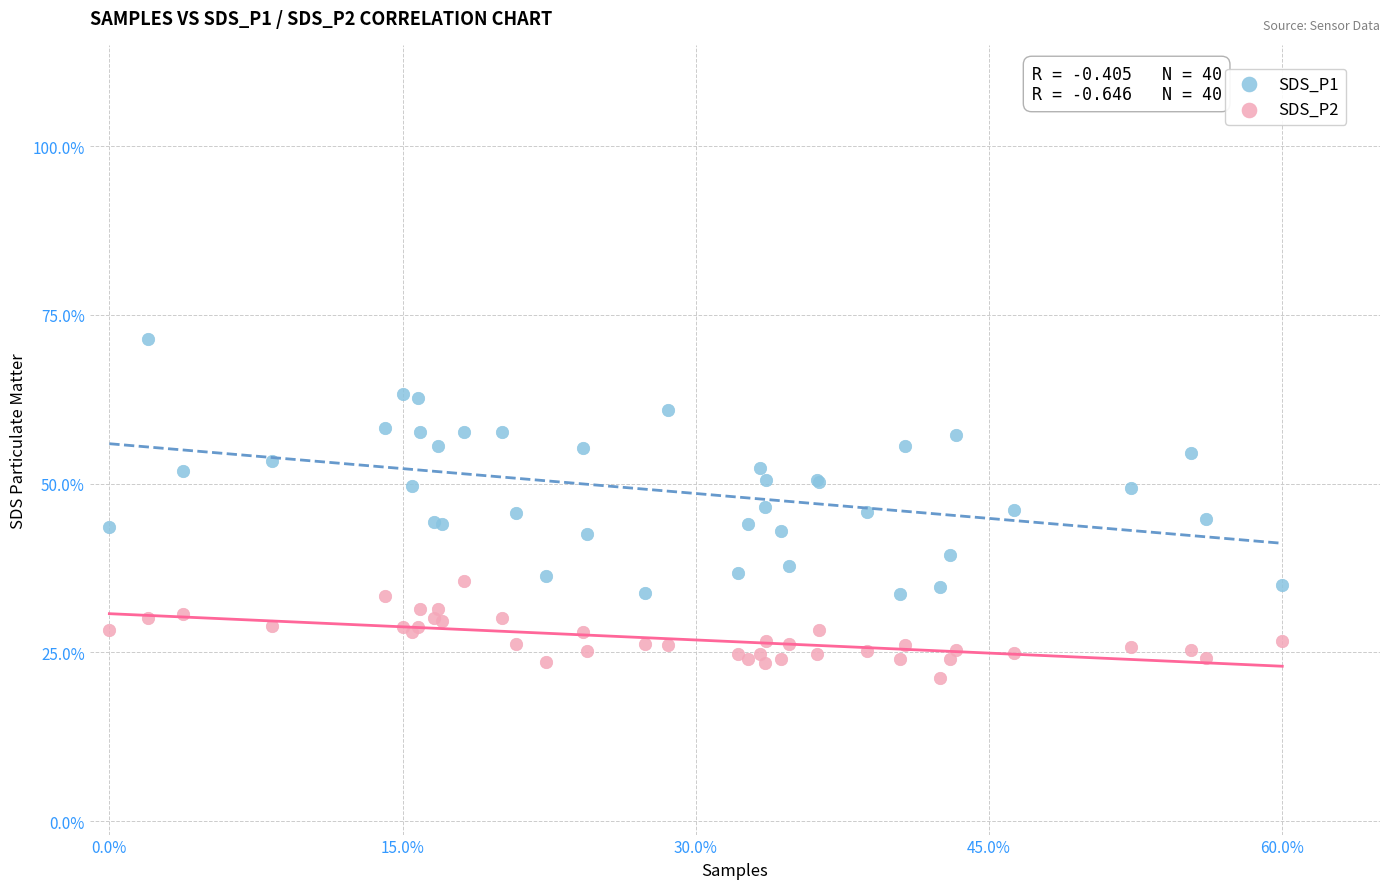

Which series reaches the maximum Y coordinate?

SDS_P1